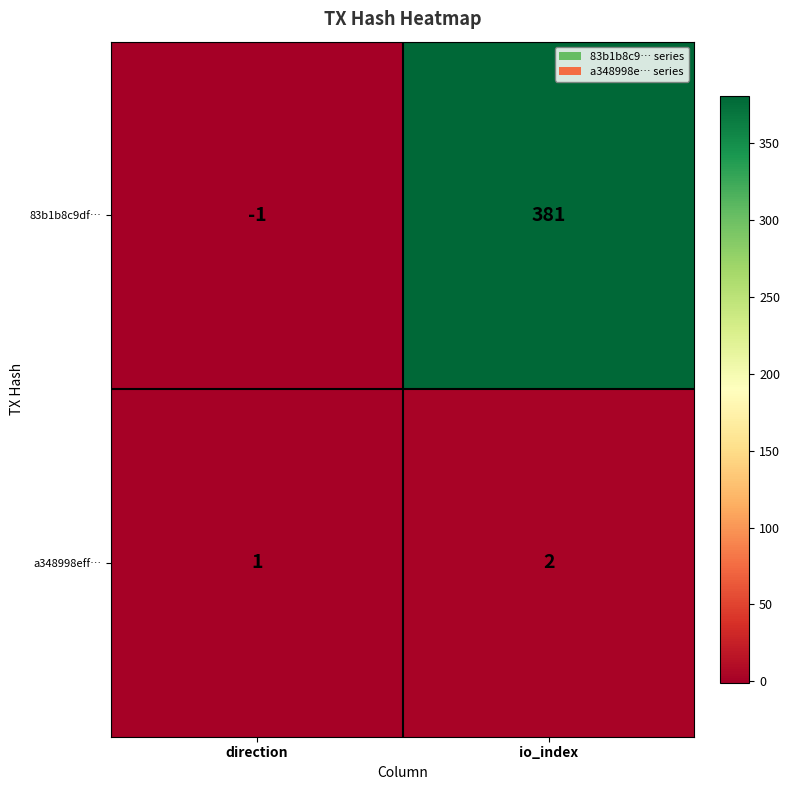

List the series in order of their overall mean, lowest first.

a348998eff…, 83b1b8c9df…